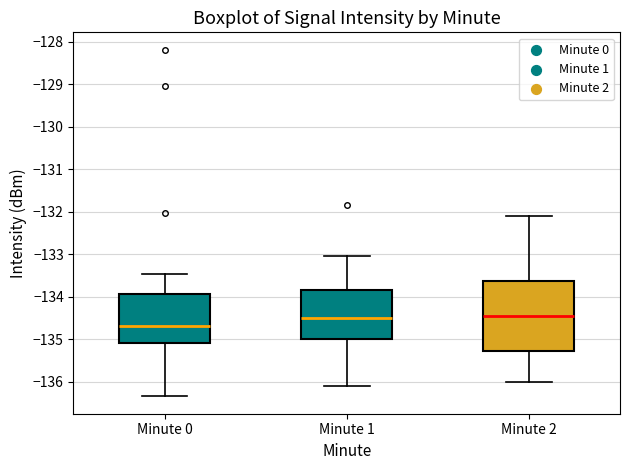

Where does the lower whisker of the box for Minute 0 end on the y-axis? The values are not printed on the chart, so give them approximately, as read against the axis.

-136.3